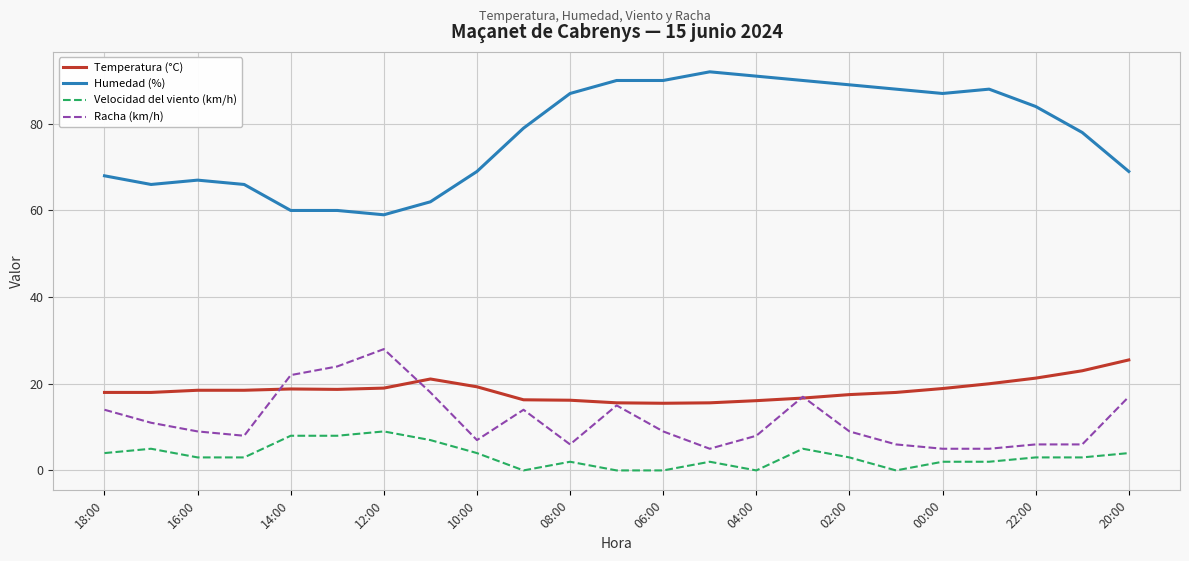

What is the greatest value displayed?

92.0